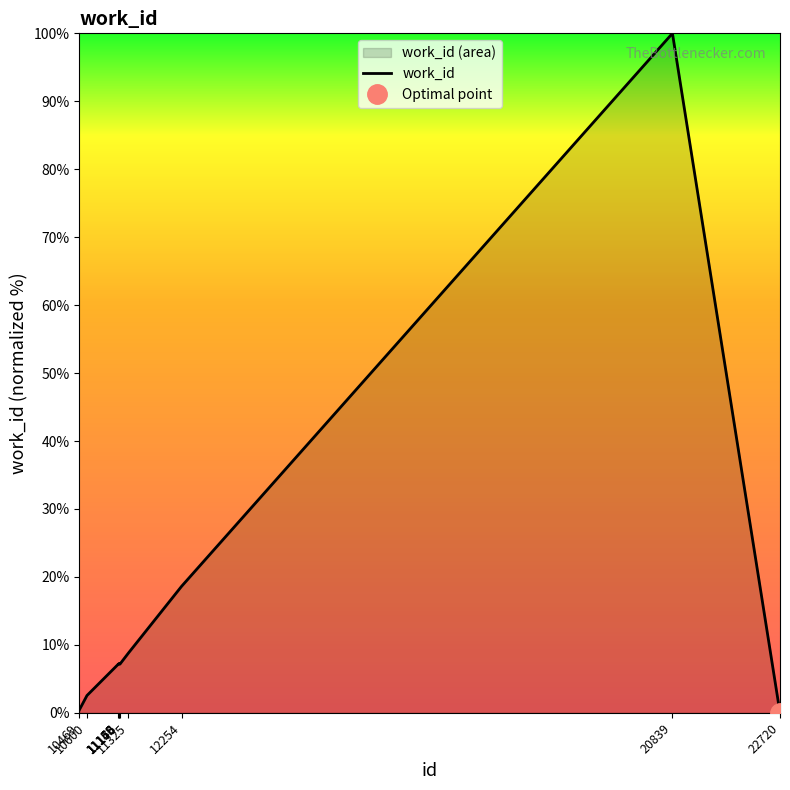

At which category does the data reach its first local peak?

11160